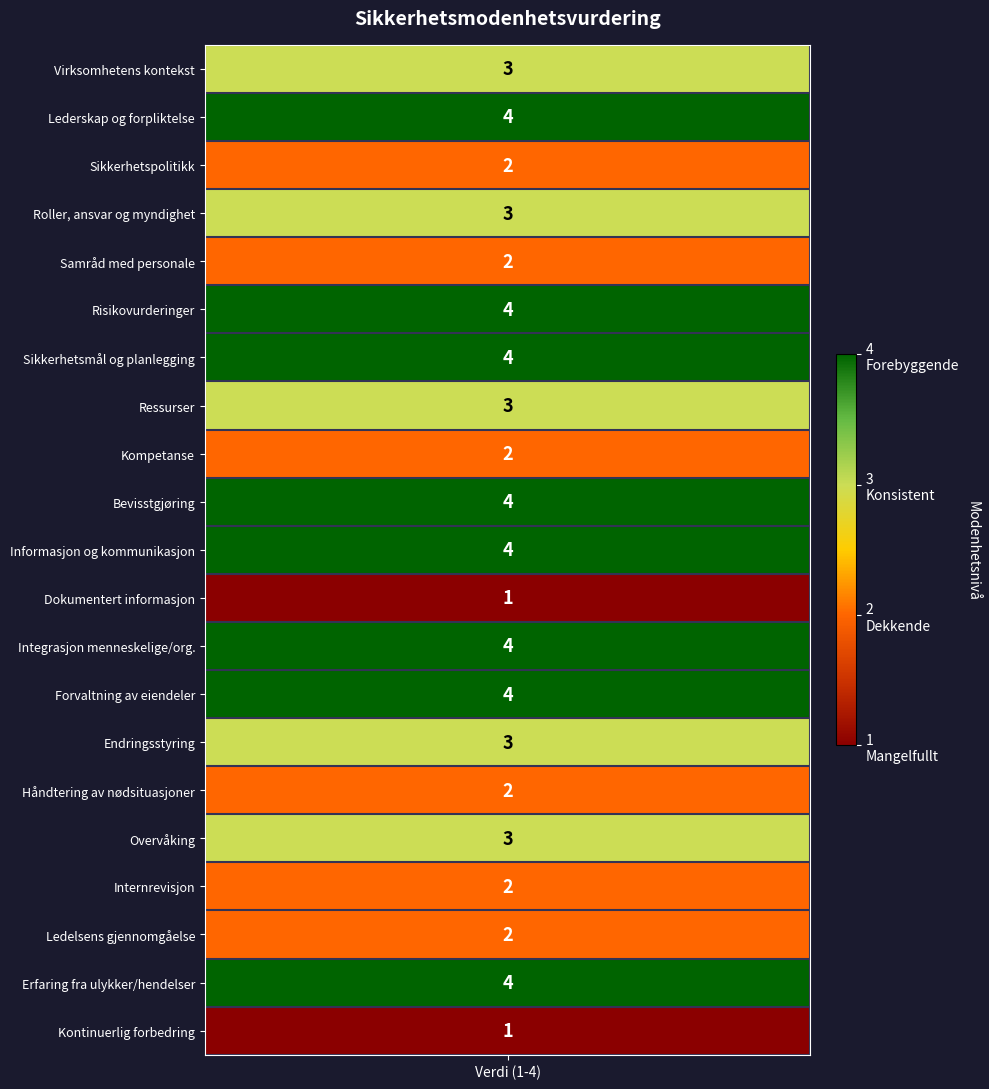

What is the sum of all values?

61